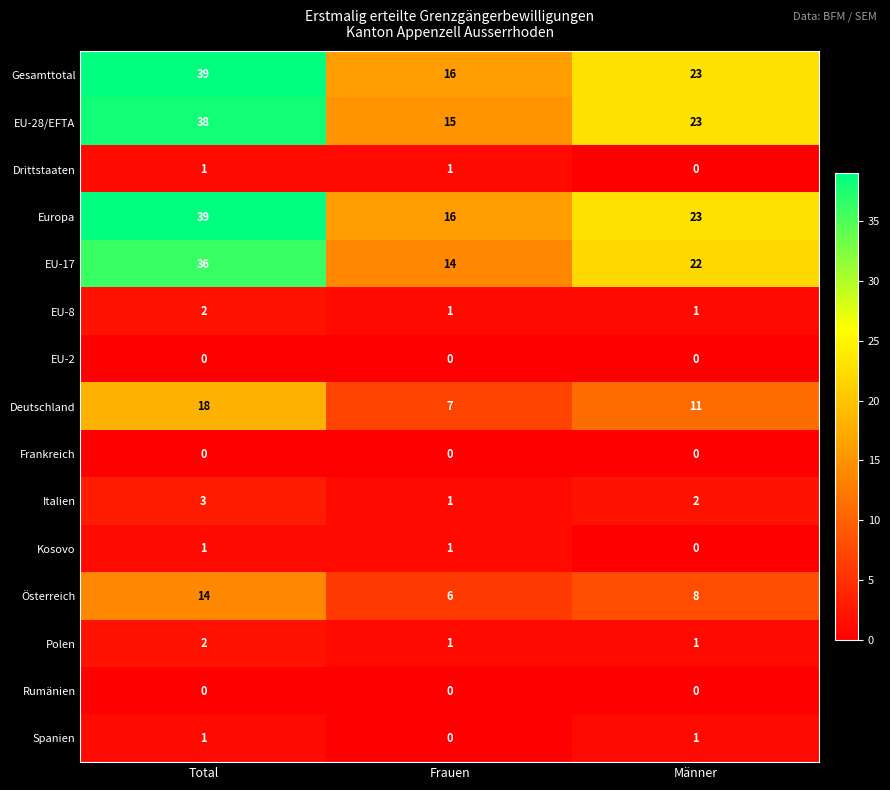

At which category is the sum across all series the highest?

Total